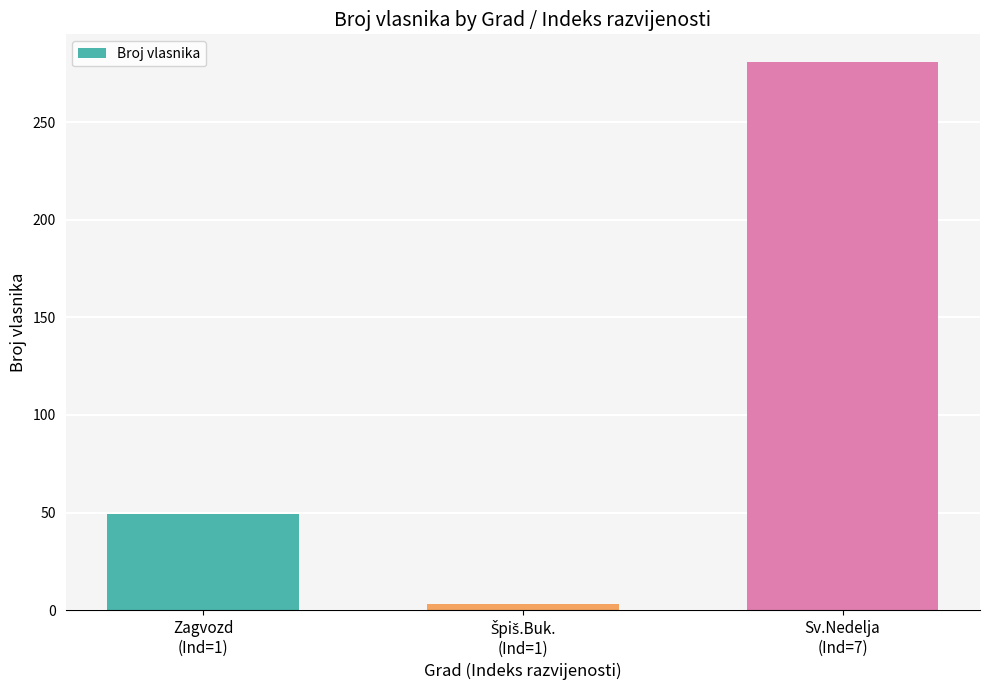

What is the maximum value shown in the chart?

281